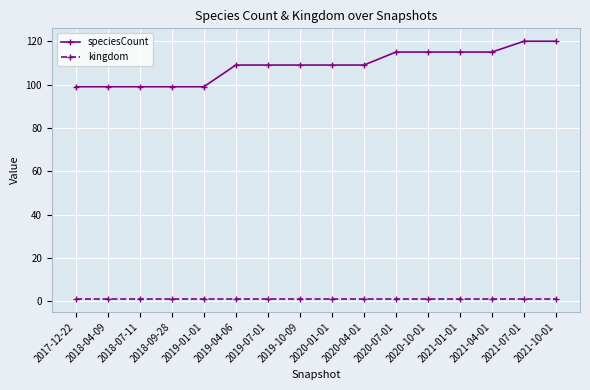

True or false: speciesCount has a value of 79 at 2020-07-01.

False